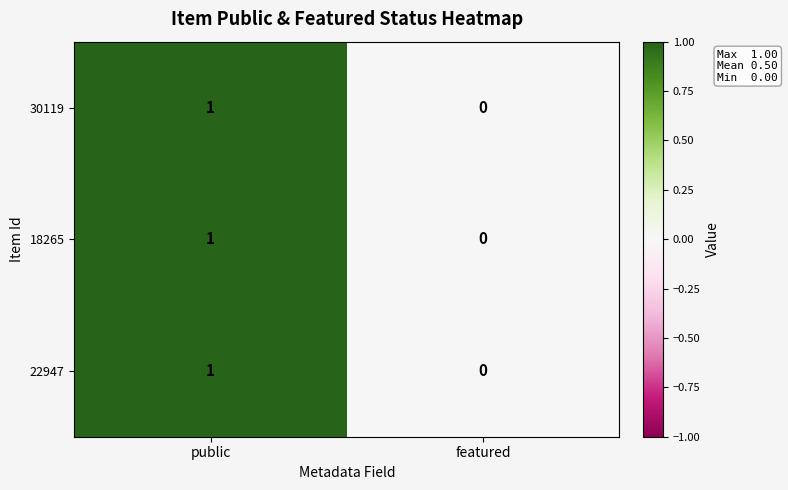

At which label is 18265 closest to 0?

featured